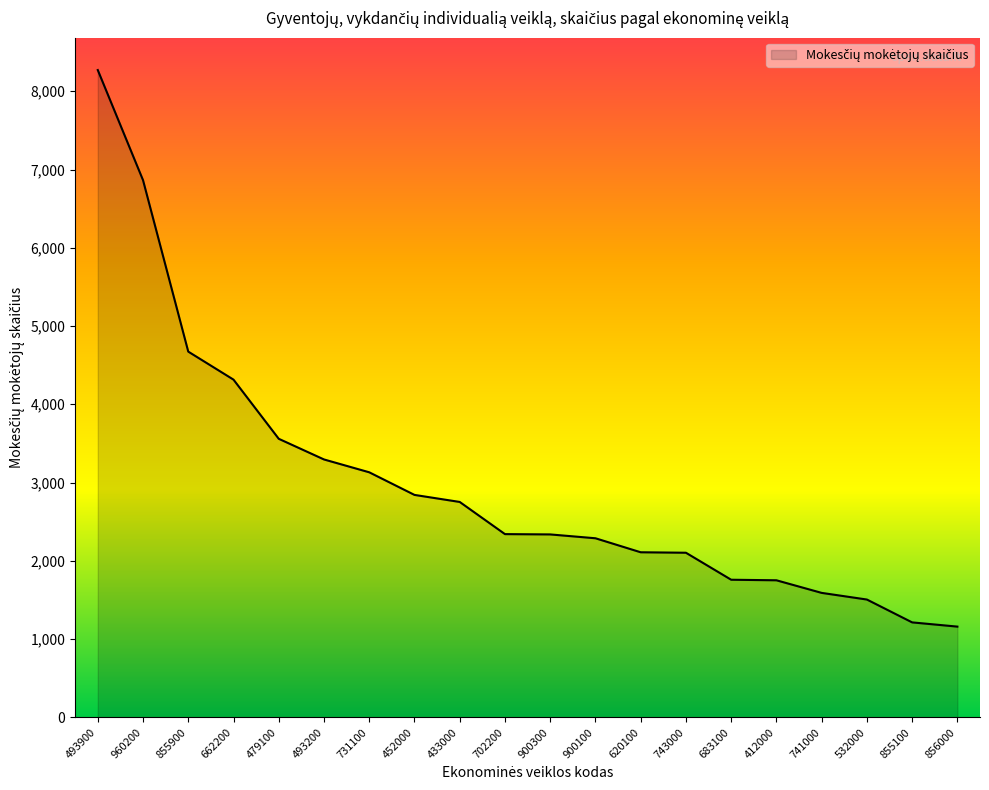

Where is the data nearest to the value 4715?

855900